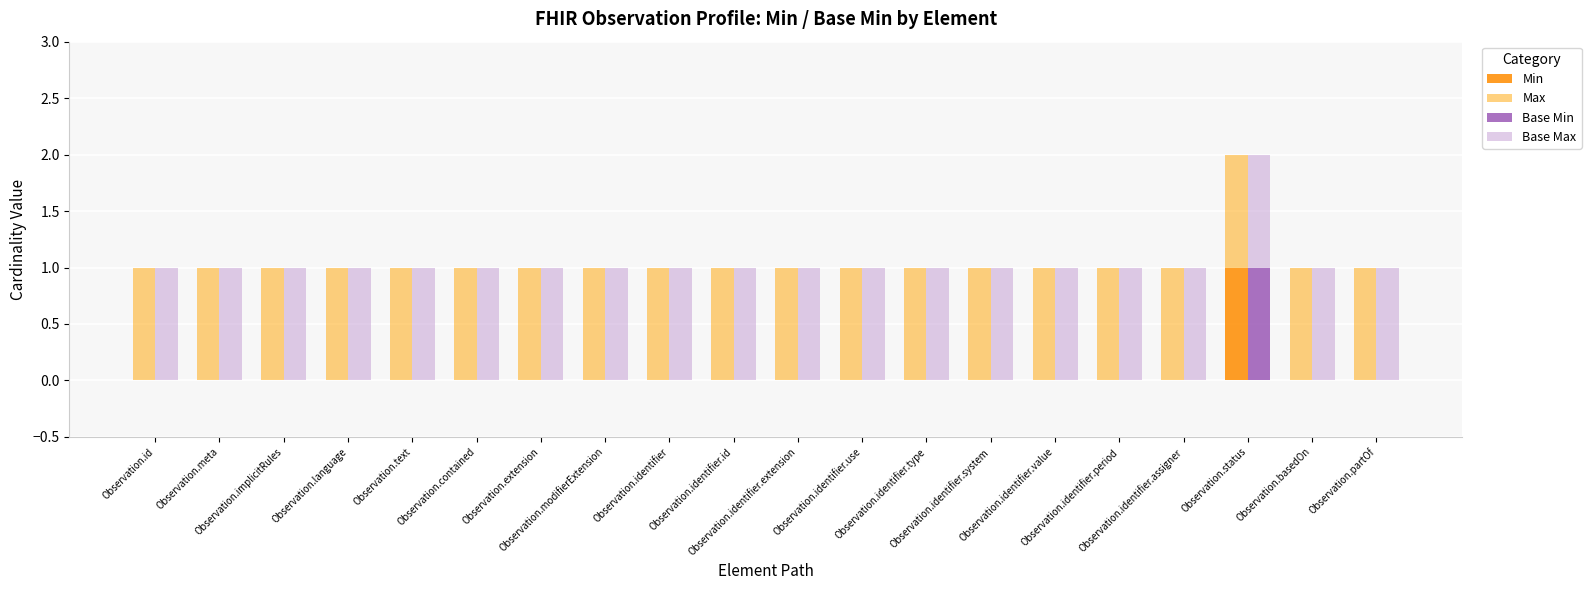

What is the label of the 8th bar from the right?

Observation.identifier.type